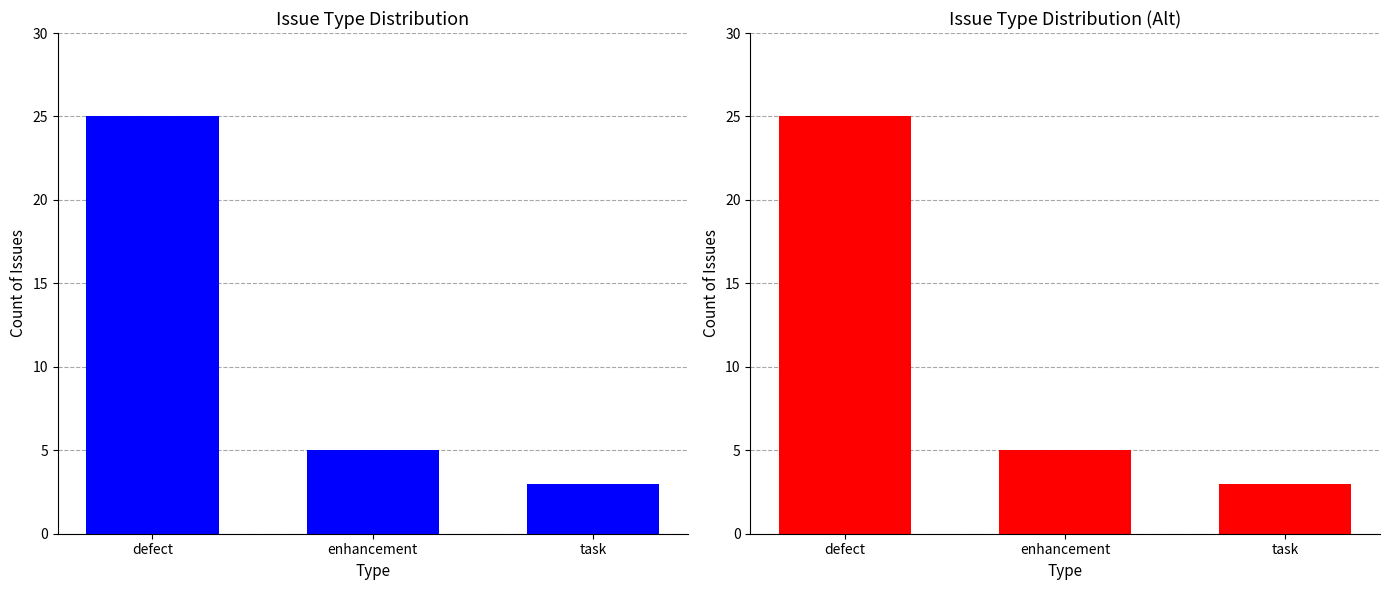

The value at defect is 25. True or false?

True